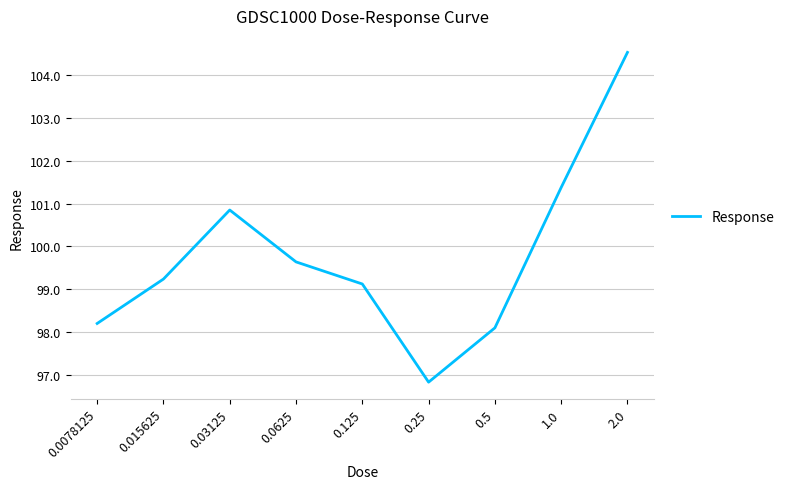

The value at 0.03125 is 43.2. True or false?

False